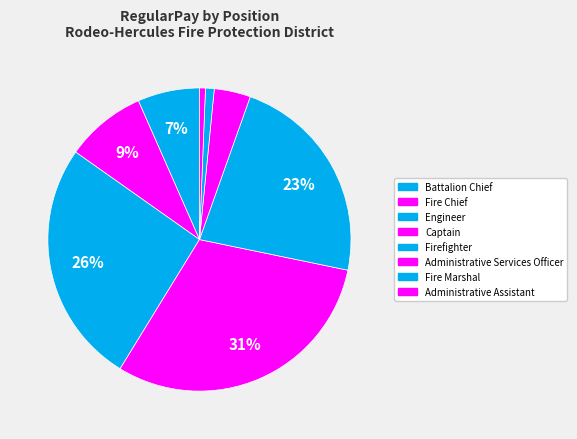

Count the number of slices in the pie.

8